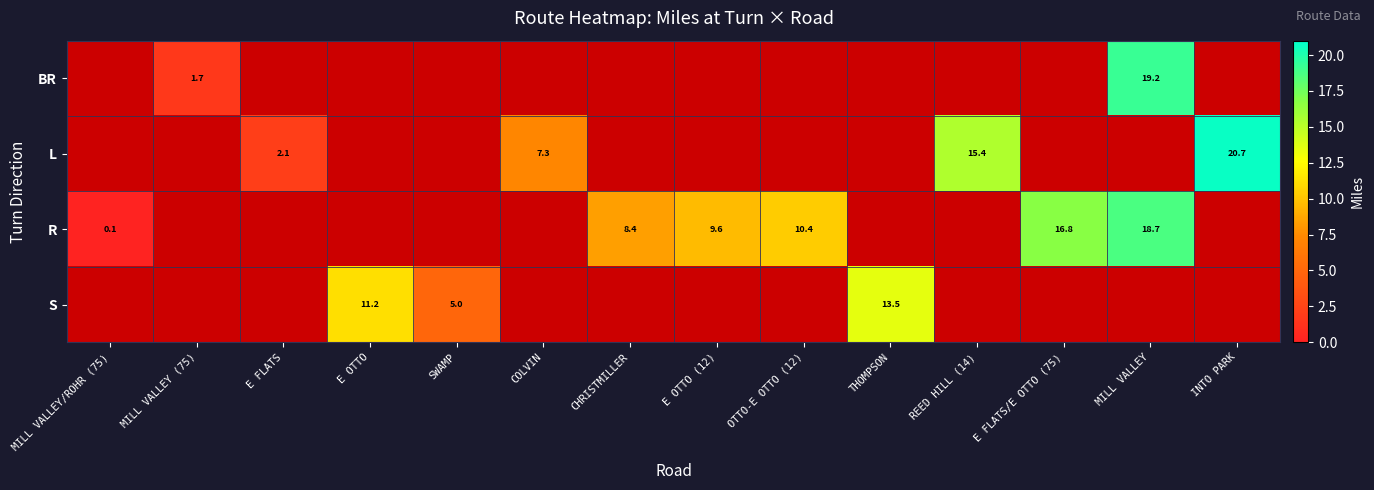

Which series has the largest total across all categories?

R